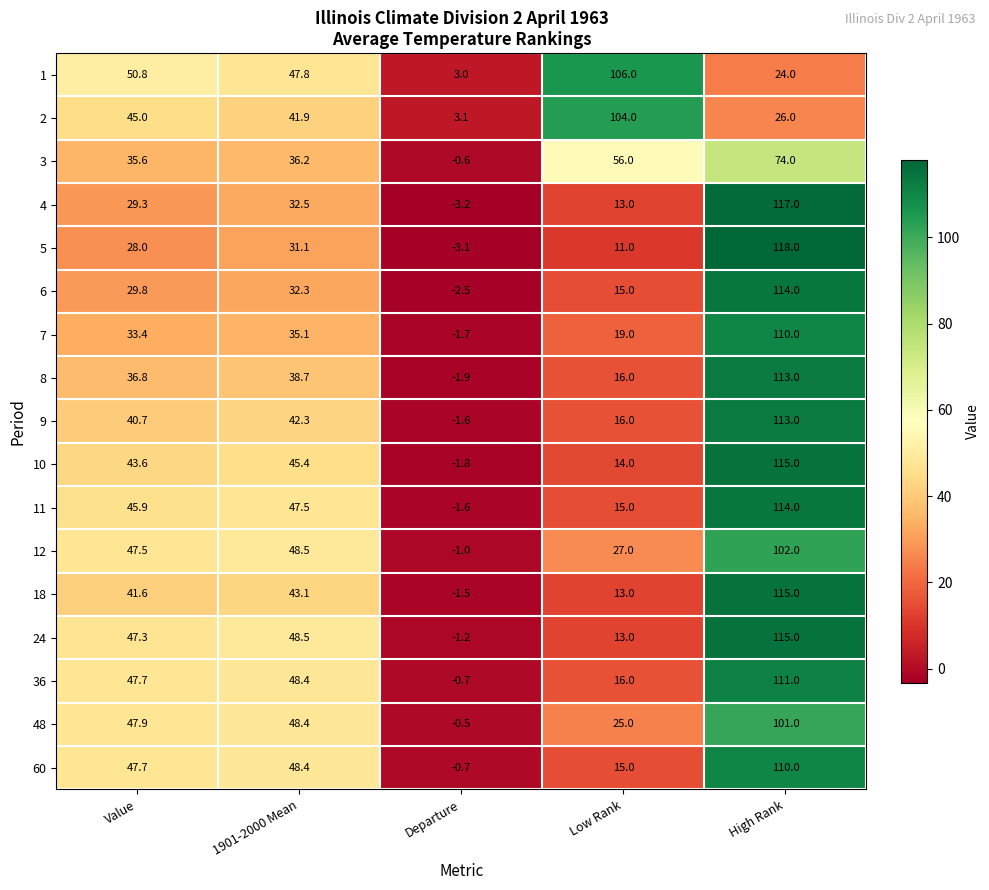

Which series has the largest range (max minus min)?

5